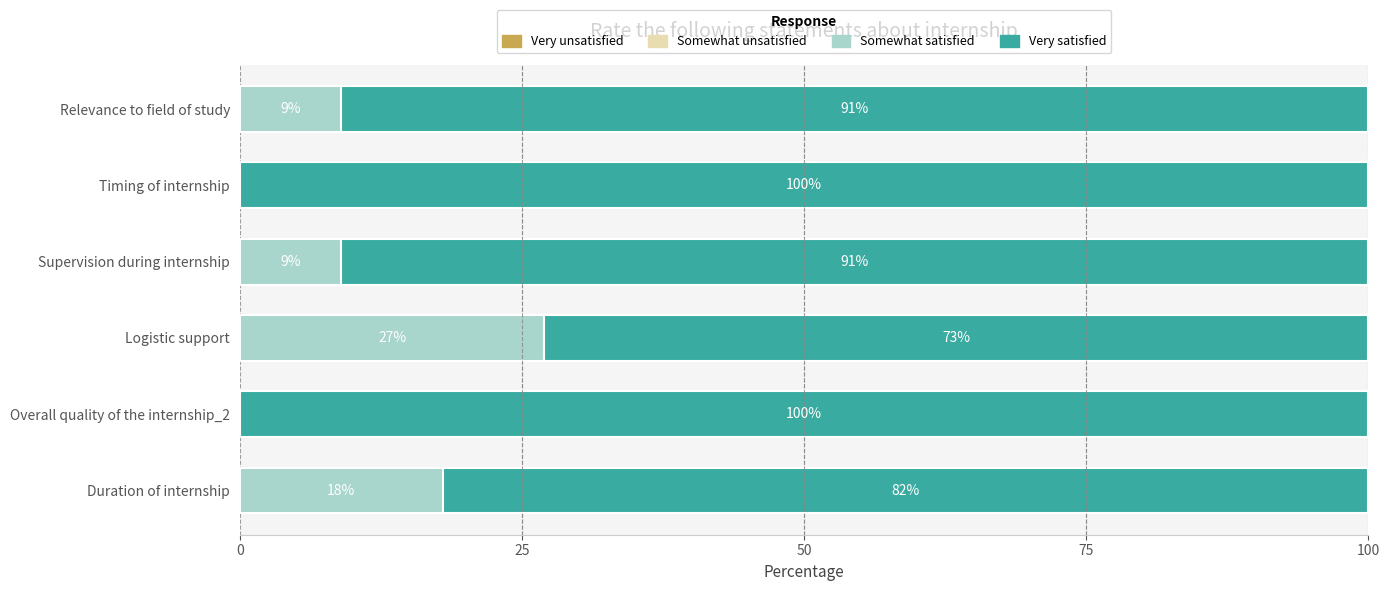

What is the sum of all Somewhat satisfied values?

63